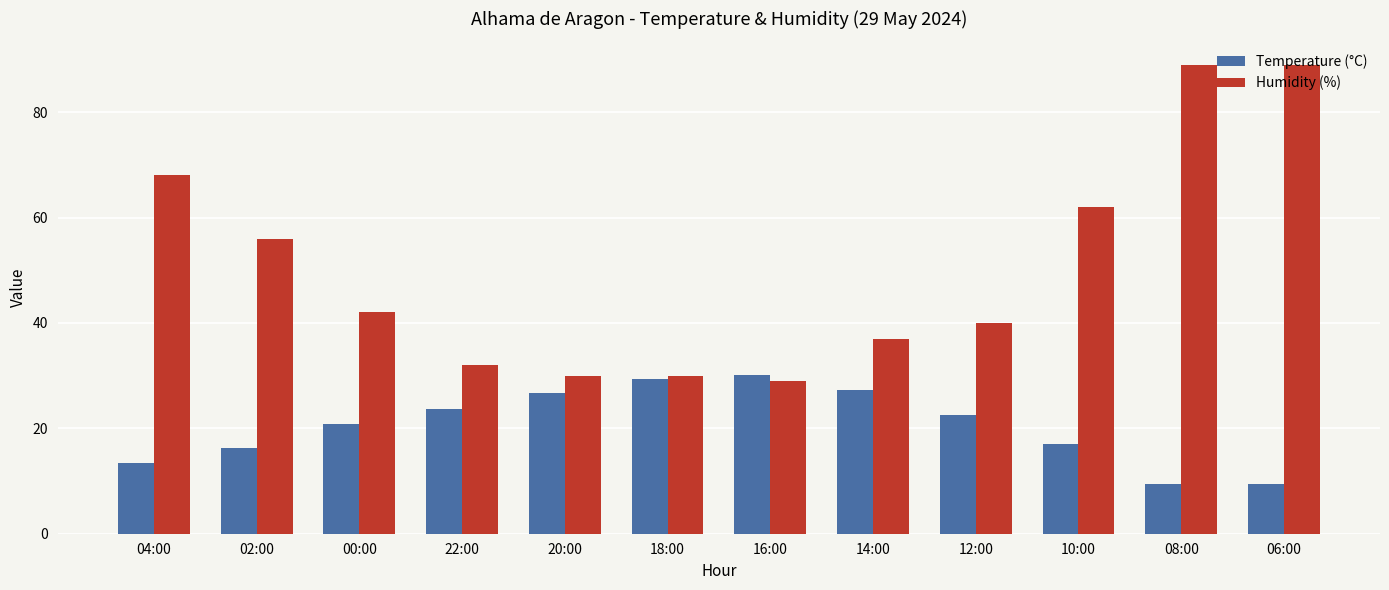

Which series changed the most between 14:00 and 12:00?

Temperature (°C)